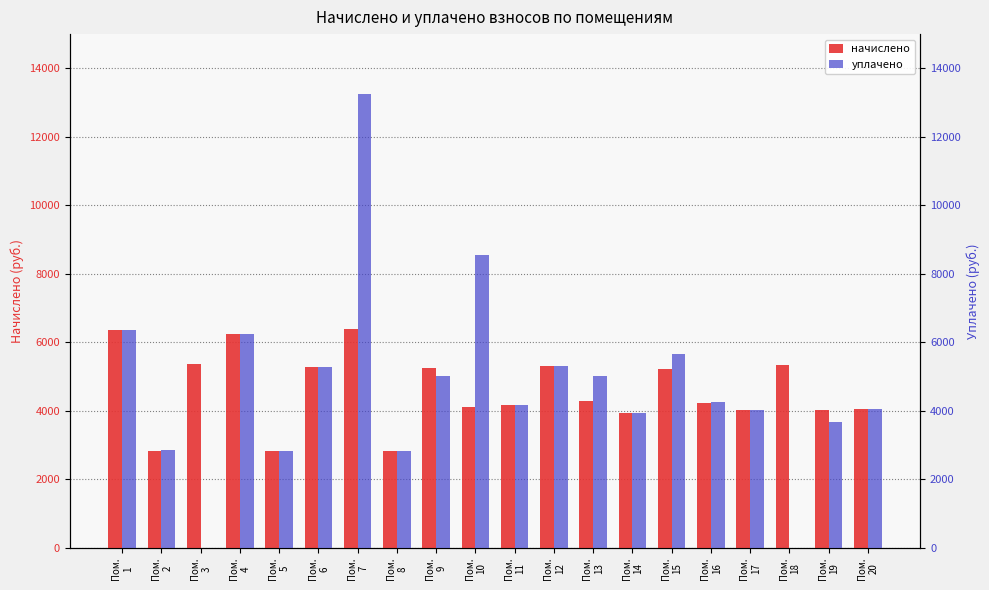

How many categories are shown in the chart?

20